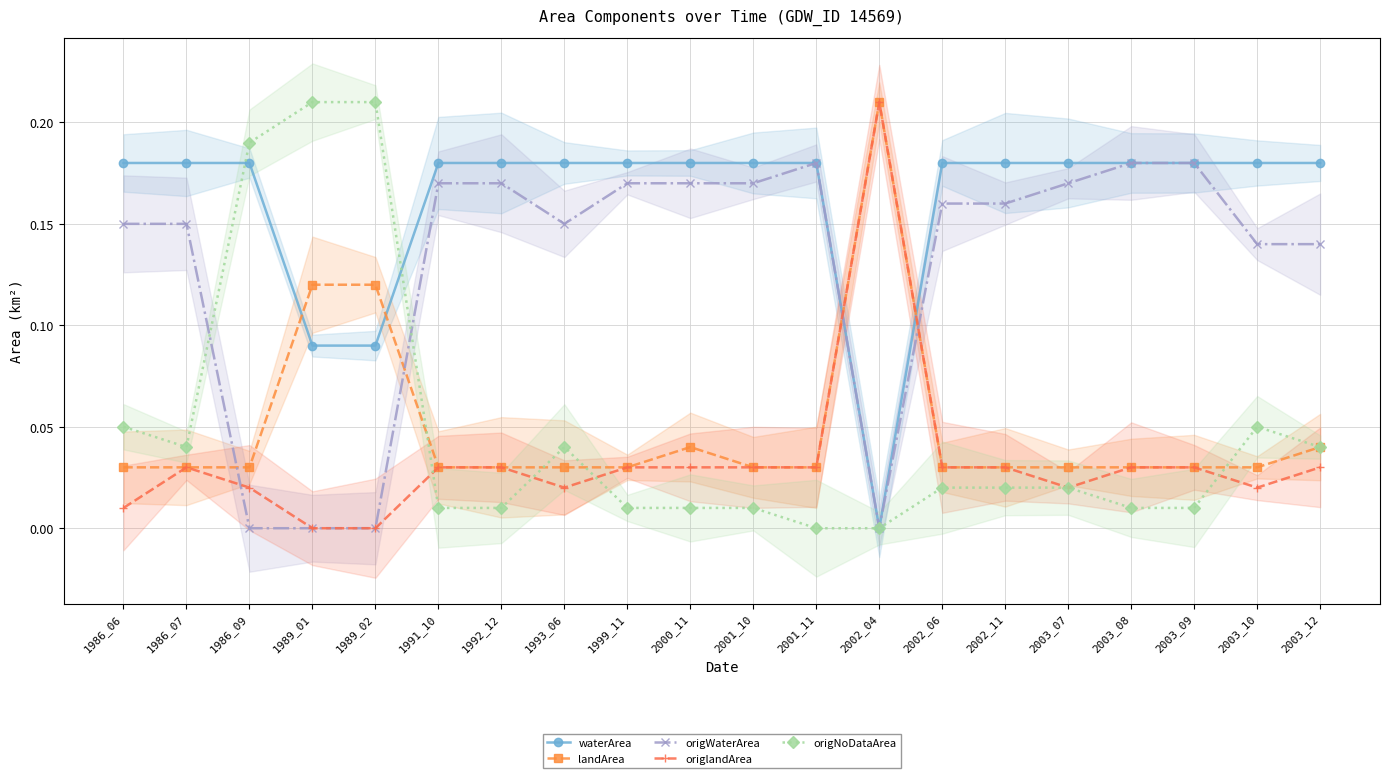

Reading left to right, what are all the values shown in this chart?

waterArea: 1986_06=0.2	1986_07=0.2	1986_09=0.2	1989_01=0.1	1989_02=0.1	1991_10=0.2	1992_12=0.2	1993_06=0.2	1999_11=0.2	2000_11=0.2	2001_10=0.2	2001_11=0.2	2002_04=0.0	2002_06=0.2	2002_11=0.2	2003_07=0.2	2003_08=0.2	2003_09=0.2	2003_10=0.2	2003_12=0.2
landArea: 1986_06=0.0	1986_07=0.0	1986_09=0.0	1989_01=0.1	1989_02=0.1	1991_10=0.0	1992_12=0.0	1993_06=0.0	1999_11=0.0	2000_11=0.0	2001_10=0.0	2001_11=0.0	2002_04=0.2	2002_06=0.0	2002_11=0.0	2003_07=0.0	2003_08=0.0	2003_09=0.0	2003_10=0.0	2003_12=0.0
origWaterArea: 1986_06=0.1	1986_07=0.1	1986_09=0.0	1989_01=0.0	1989_02=0.0	1991_10=0.2	1992_12=0.2	1993_06=0.1	1999_11=0.2	2000_11=0.2	2001_10=0.2	2001_11=0.2	2002_04=0.0	2002_06=0.2	2002_11=0.2	2003_07=0.2	2003_08=0.2	2003_09=0.2	2003_10=0.1	2003_12=0.1
origlandArea: 1986_06=0.0	1986_07=0.0	1986_09=0.0	1989_01=0.0	1989_02=0.0	1991_10=0.0	1992_12=0.0	1993_06=0.0	1999_11=0.0	2000_11=0.0	2001_10=0.0	2001_11=0.0	2002_04=0.2	2002_06=0.0	2002_11=0.0	2003_07=0.0	2003_08=0.0	2003_09=0.0	2003_10=0.0	2003_12=0.0
origNoDataArea: 1986_06=0.1	1986_07=0.0	1986_09=0.2	1989_01=0.2	1989_02=0.2	1991_10=0.0	1992_12=0.0	1993_06=0.0	1999_11=0.0	2000_11=0.0	2001_10=0.0	2001_11=0.0	2002_04=0.0	2002_06=0.0	2002_11=0.0	2003_07=0.0	2003_08=0.0	2003_09=0.0	2003_10=0.1	2003_12=0.0